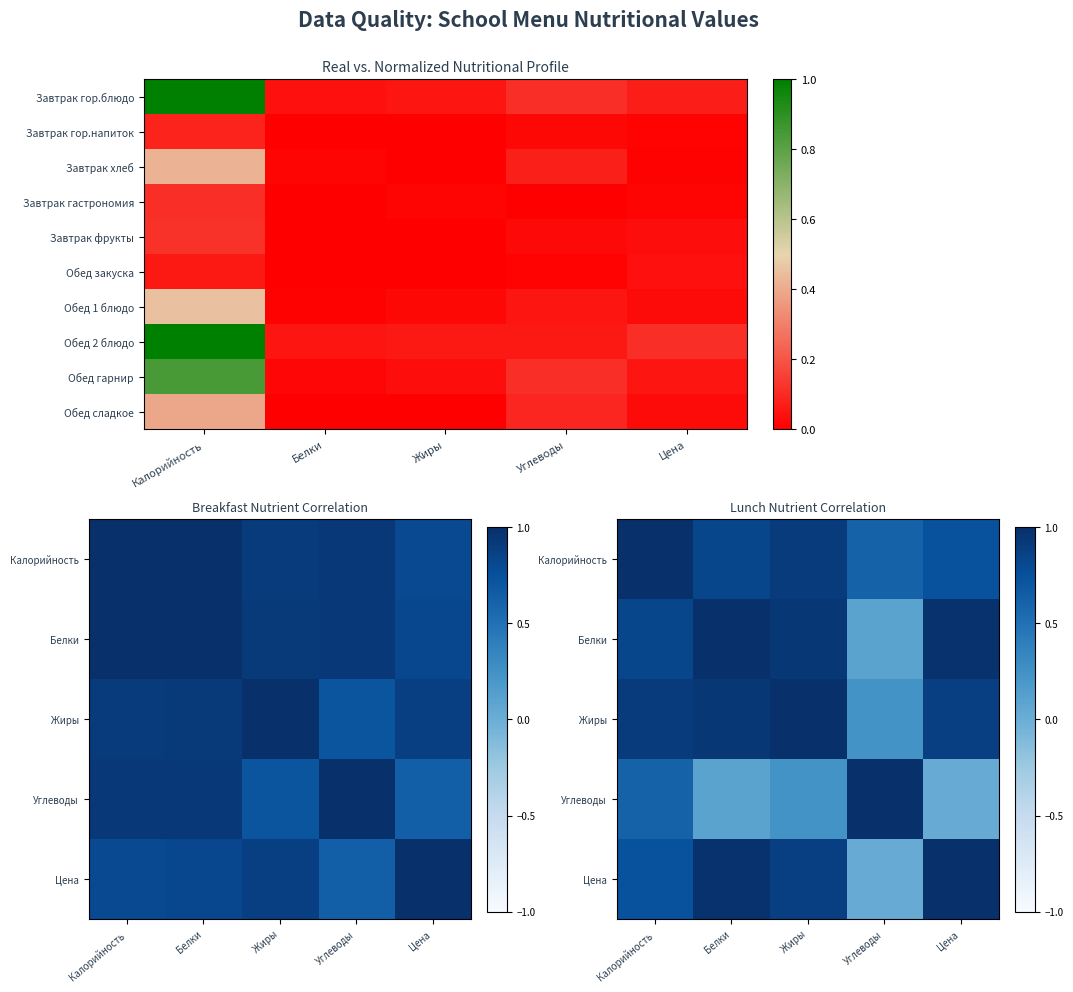

Count the number of data series in this chart.

10